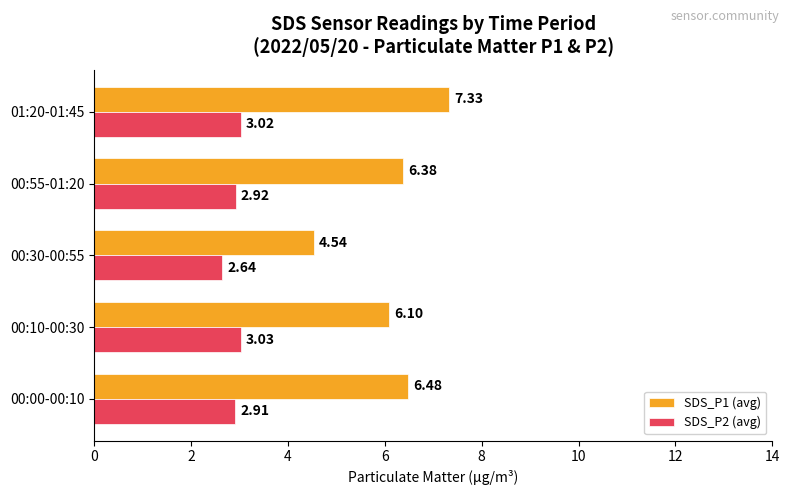

How many data points does each series have?

5